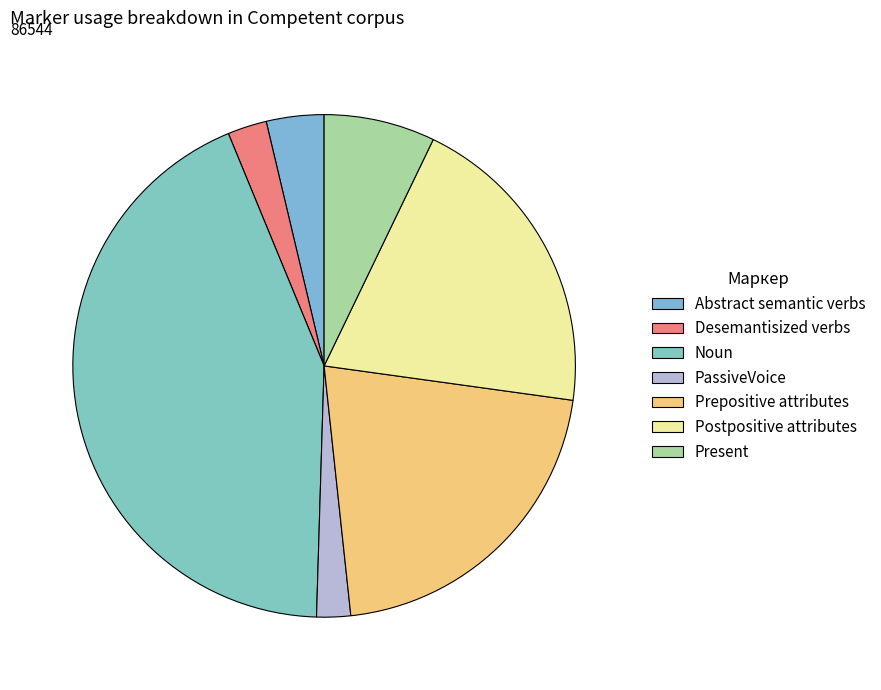

Count the number of slices in the pie.

7